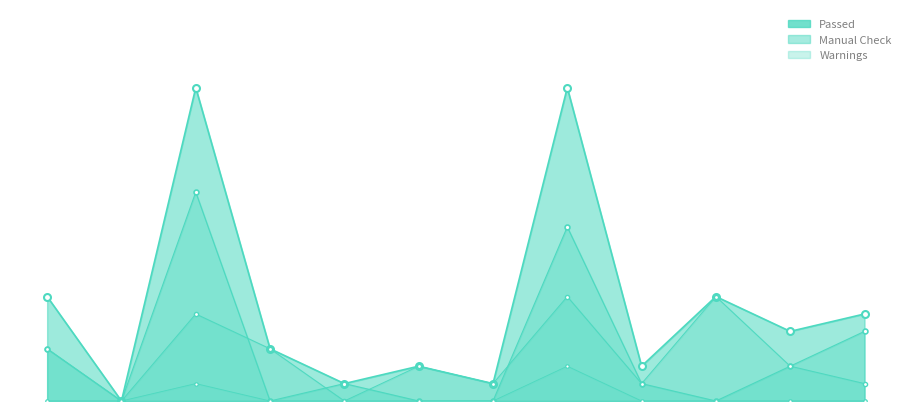

Which series has the largest total across all categories?

Passed